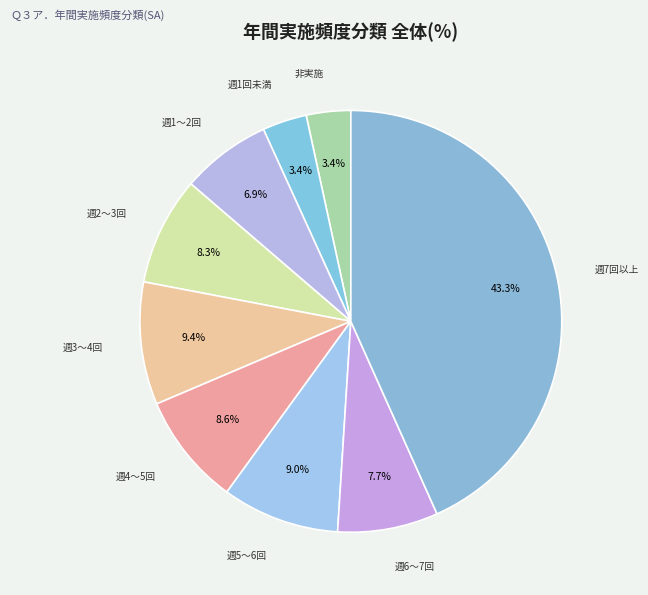

Which slice is the largest?

週7回以上